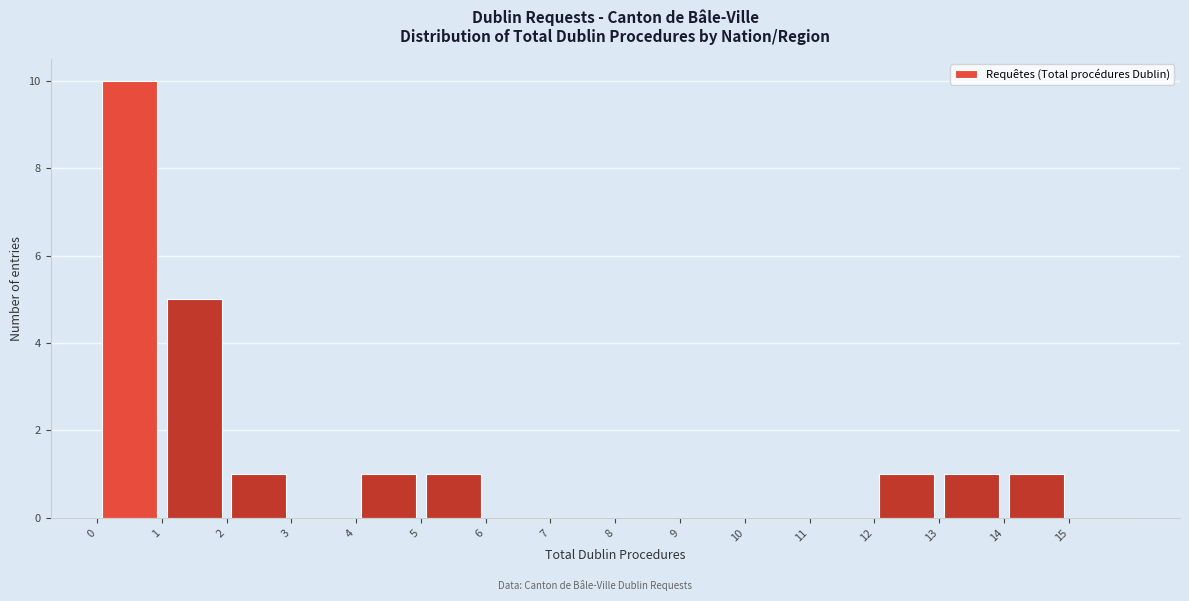

Reading left to right, list every bar in this chart as the range it spans on the x-axis followed by its height. The values are not printed on the chart, so give them approximately, as read against the axis.

0 to 1: 10
1 to 2: 5
2 to 3: 1
3 to 4: 0
4 to 5: 1
5 to 6: 1
6 to 7: 0
7 to 8: 0
8 to 9: 0
9 to 10: 0
10 to 11: 0
11 to 12: 0
12 to 13: 1
13 to 14: 1
14 to 15: 1
15 to 16: 0